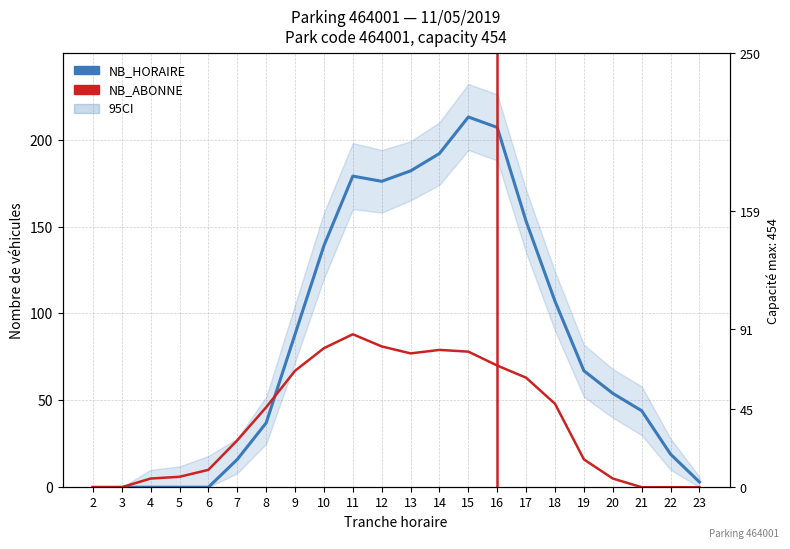

Count the number of categories in the chart.

22